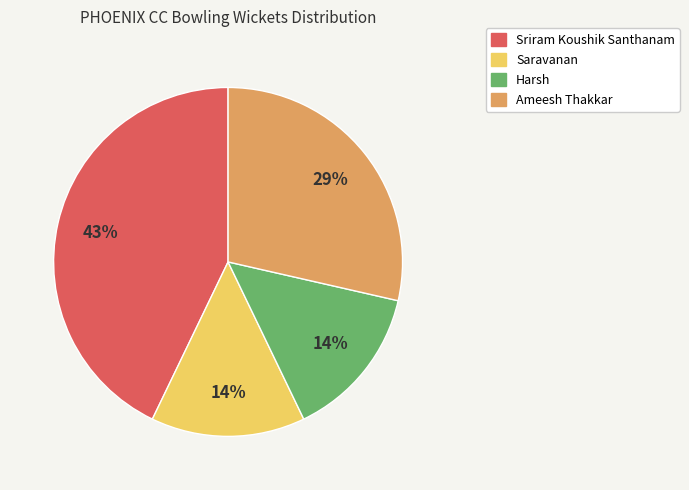

Is there a majority slice in this chart?

No